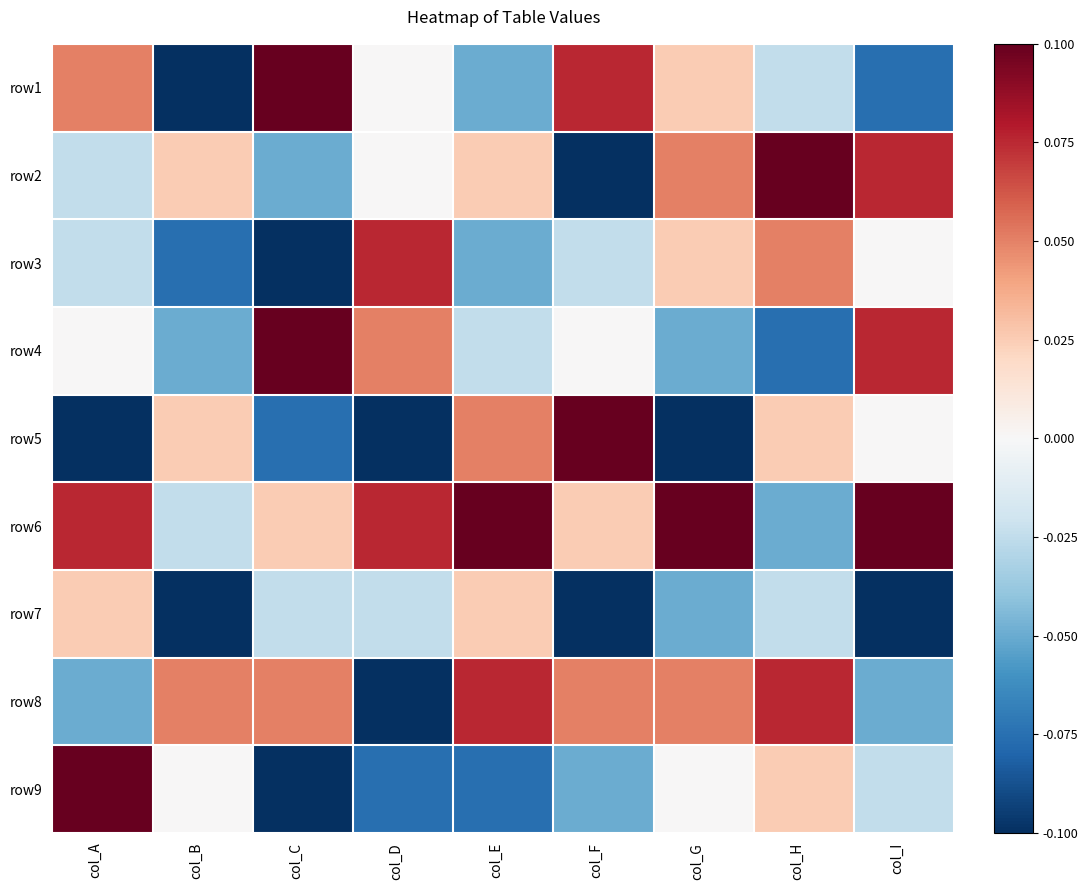

How many series are shown in this chart?

9